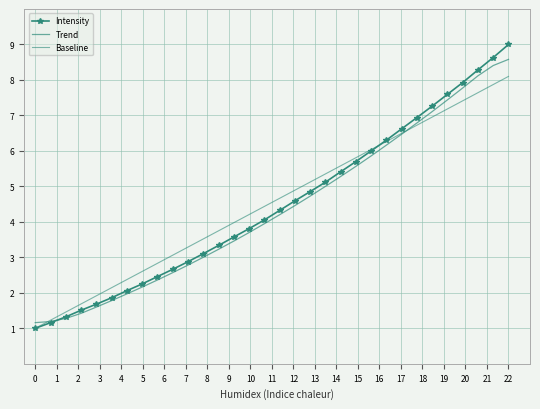

How many series are shown in this chart?

3